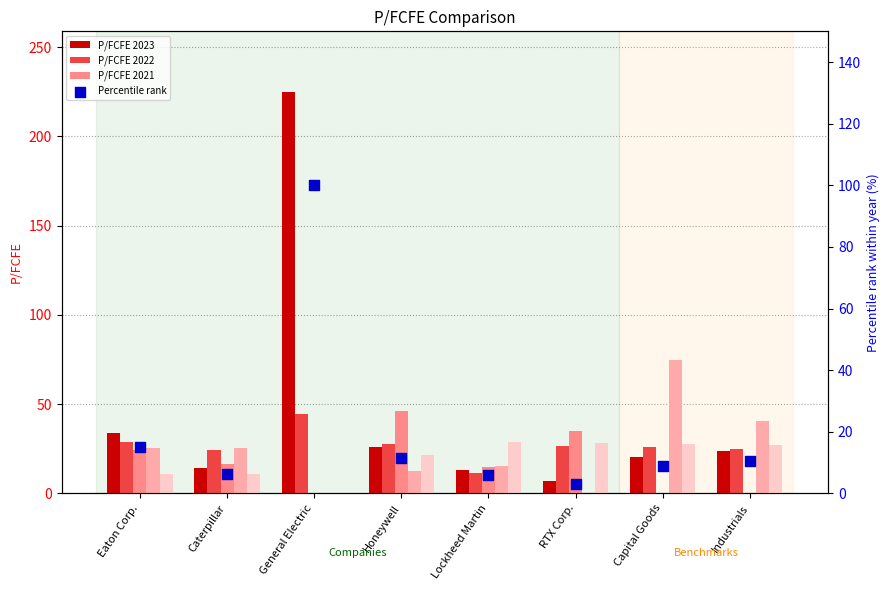

Which series contains the lowest Y value?

P/FCFE 2021